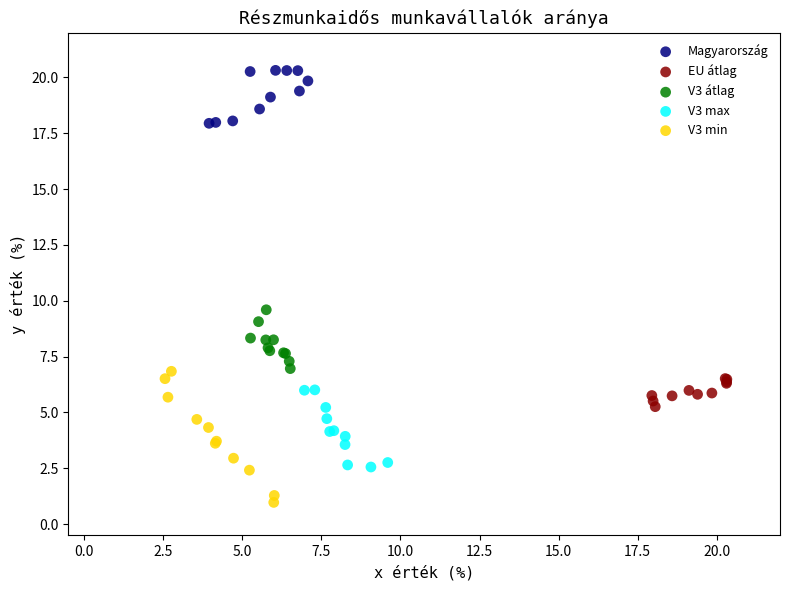

Which series contains the lowest Y value?

V3 min